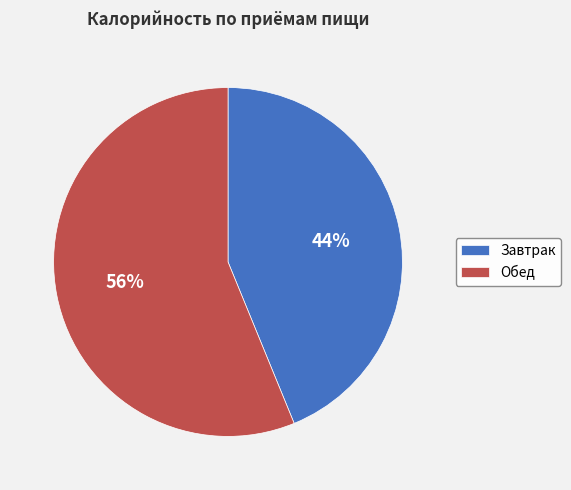

What percentage is the Завтрак slice, to the nearest percent?

44%